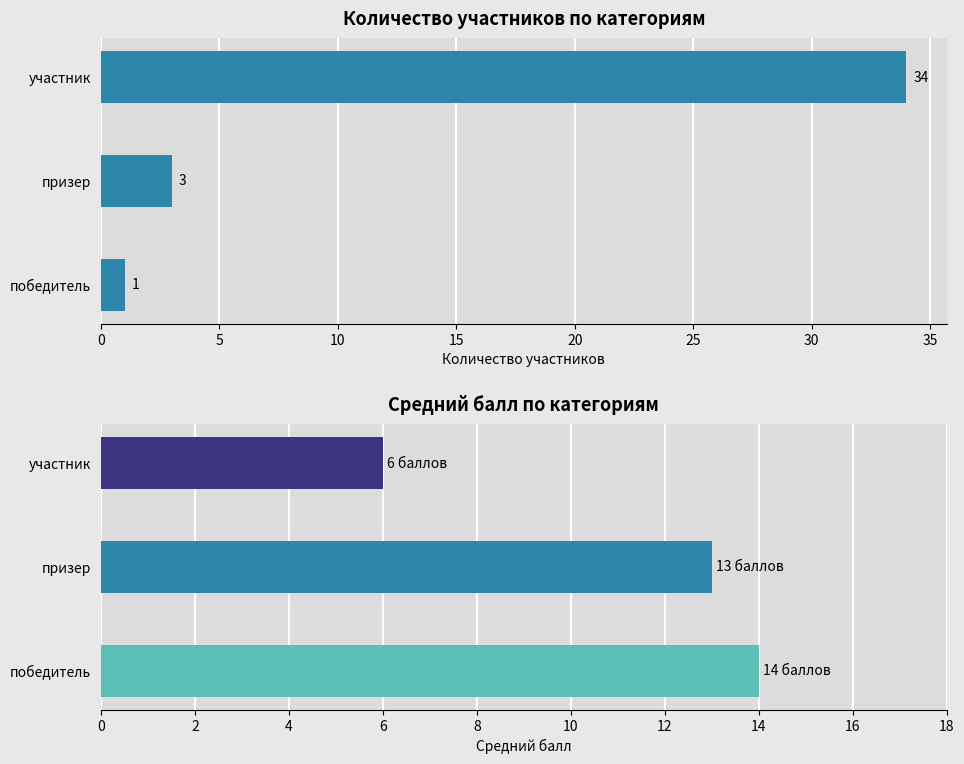

The chart shows a value of 1 at победитель. True or false?

True